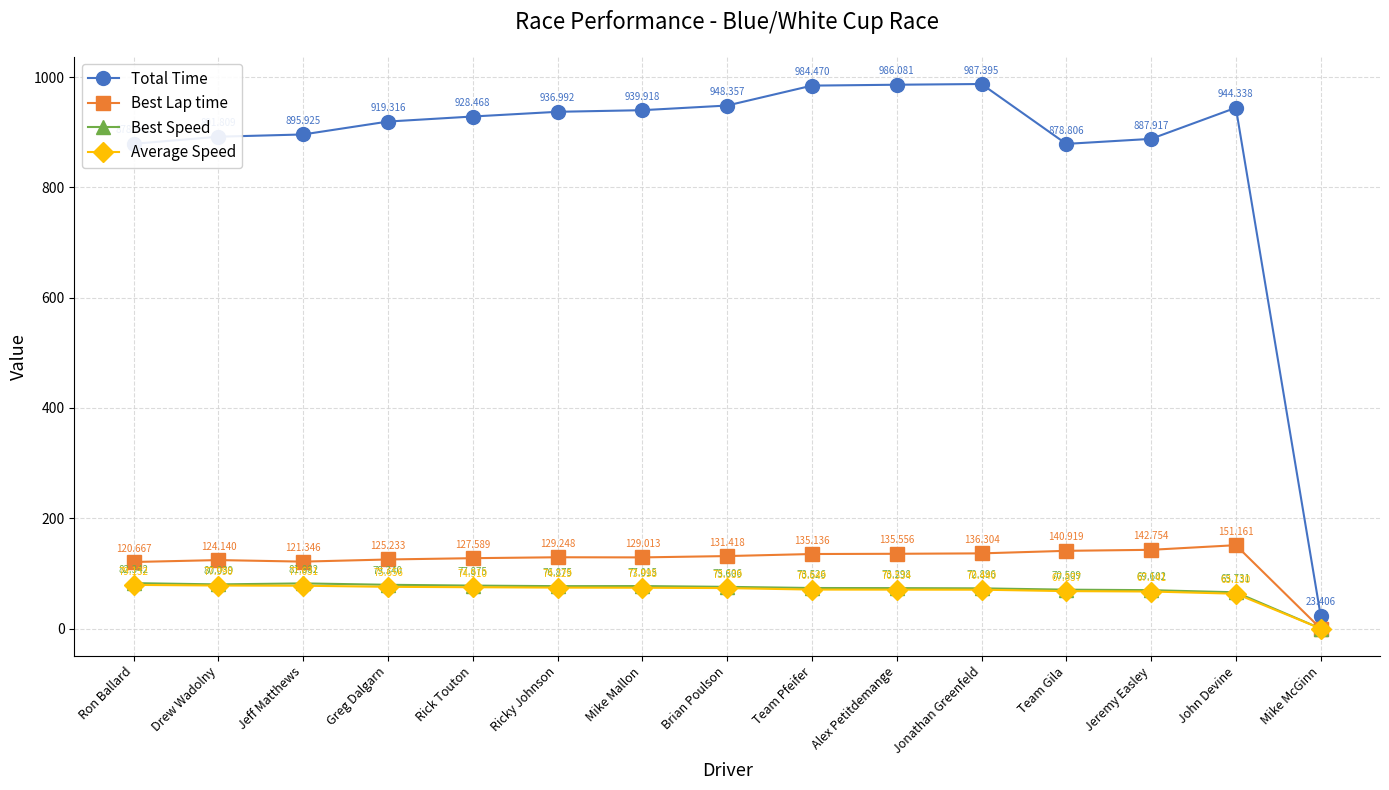

What is the average value of the Average Speed series?

67.8